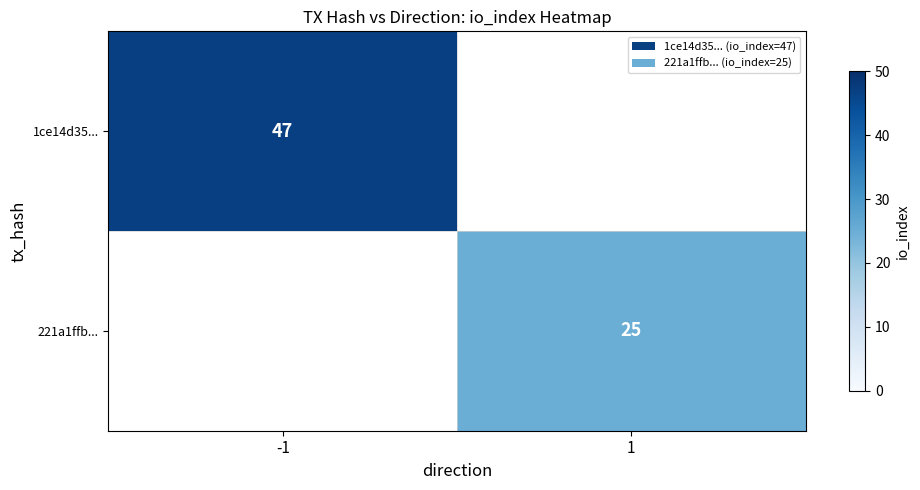

Which category has the lowest value across all series?

1